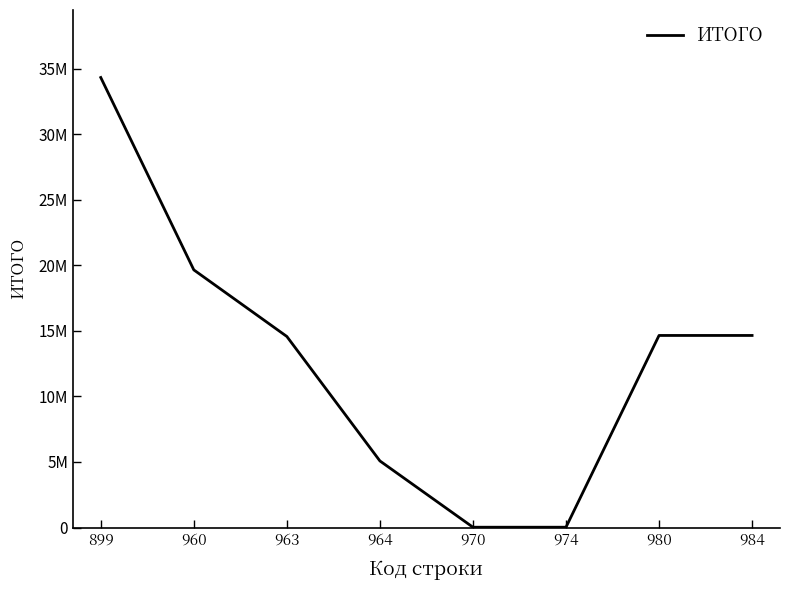

Is this an area chart (filled region under the line)?

No